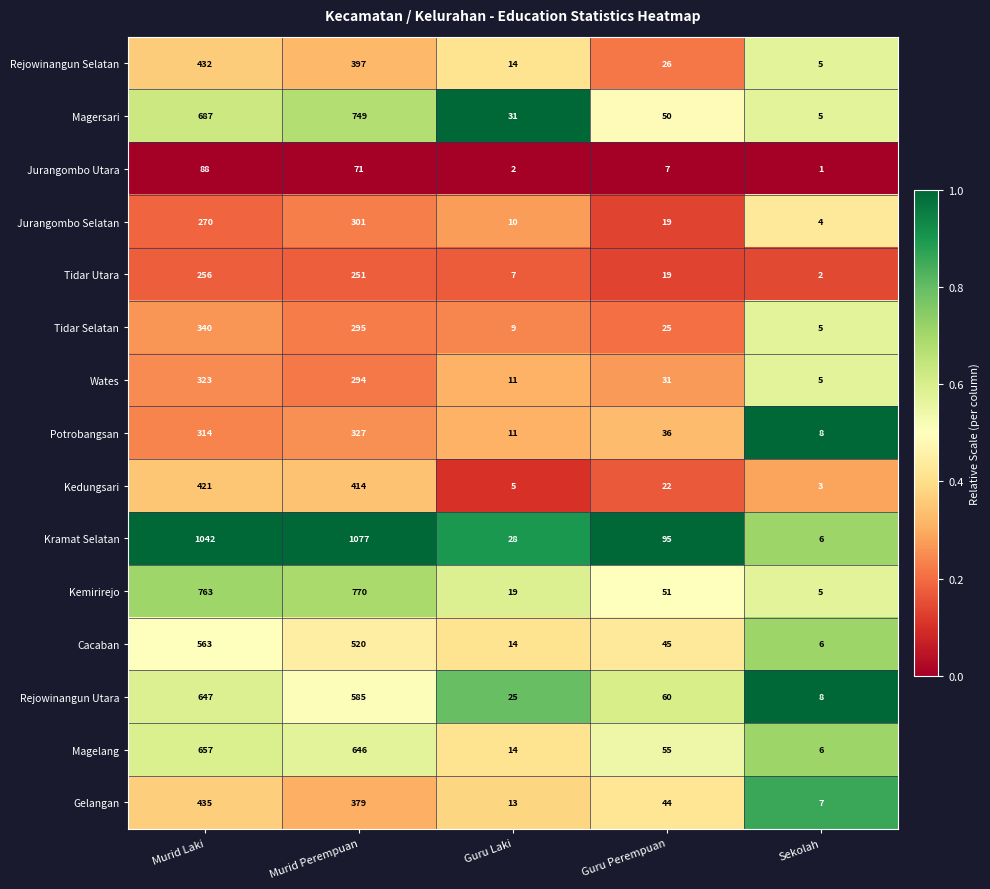

What is the sum of the Magersari values at Murid Laki and Sekolah?

692